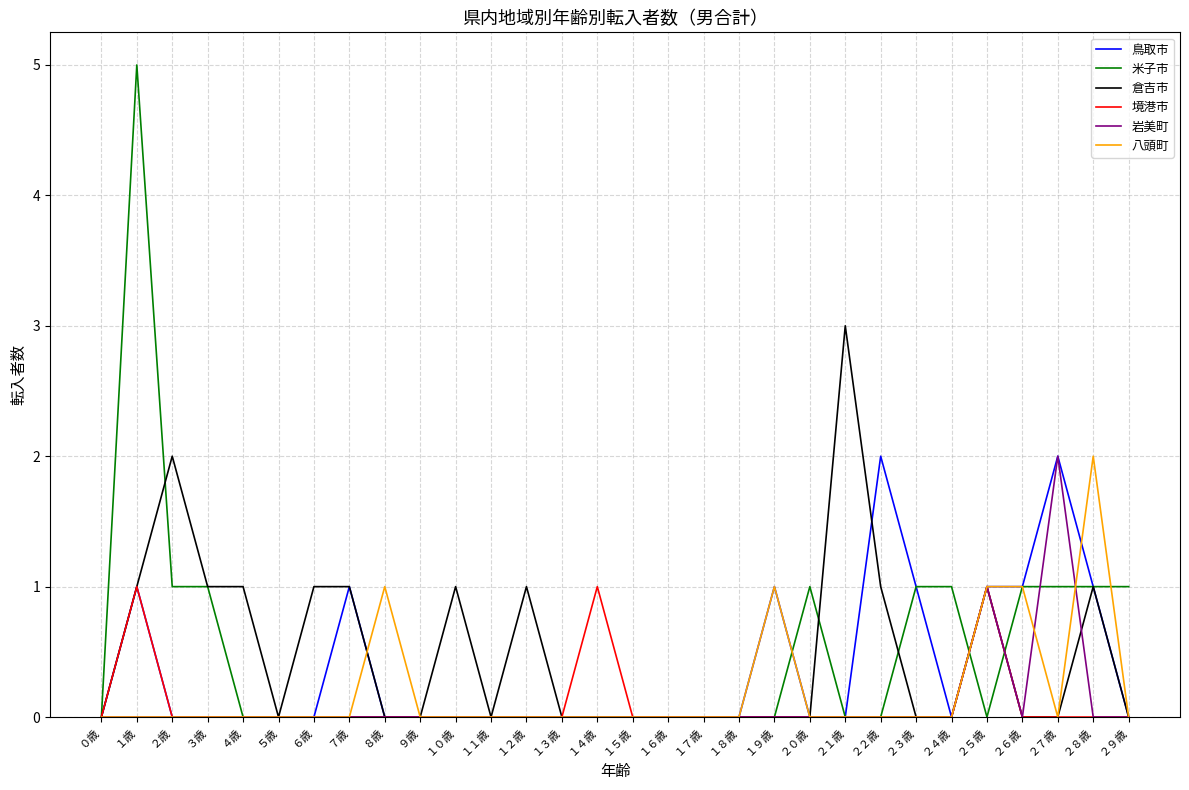

Between １歳 and ３歳, which series saw the biggest shift?

米子市